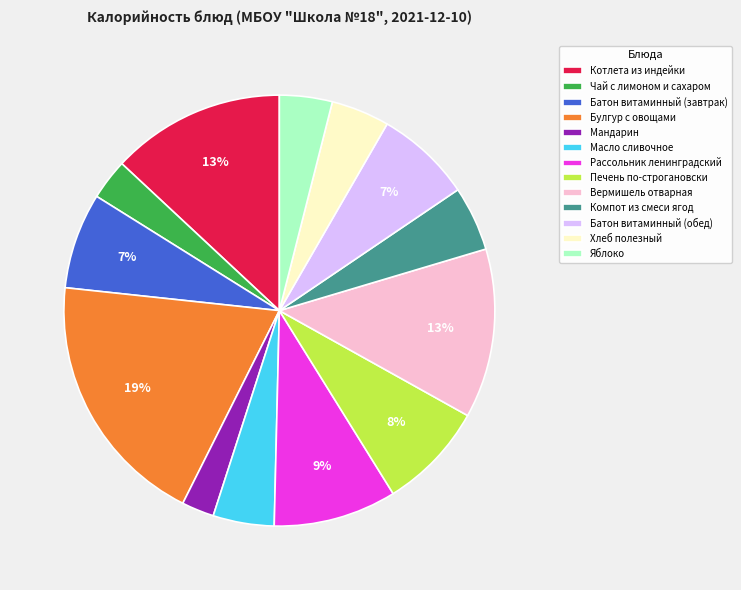

What is the smallest slice in the pie chart?

Мандарин